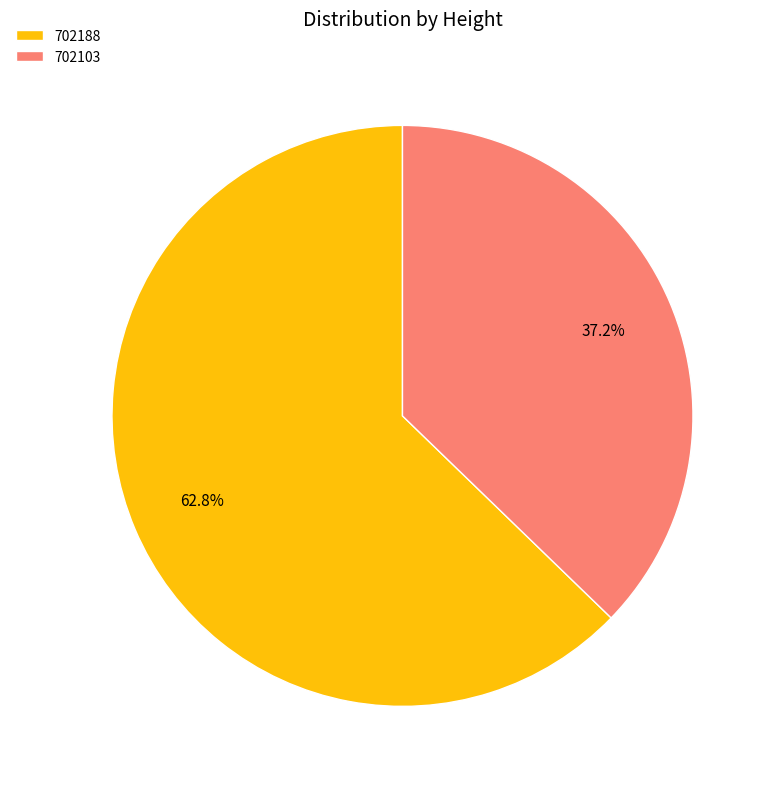

Count the number of slices in the pie.

2